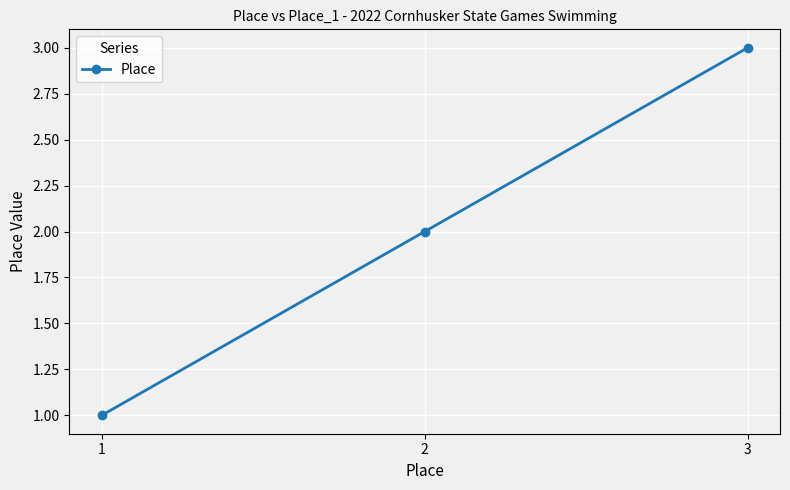

What is the change in value from 1 to 3?

+2